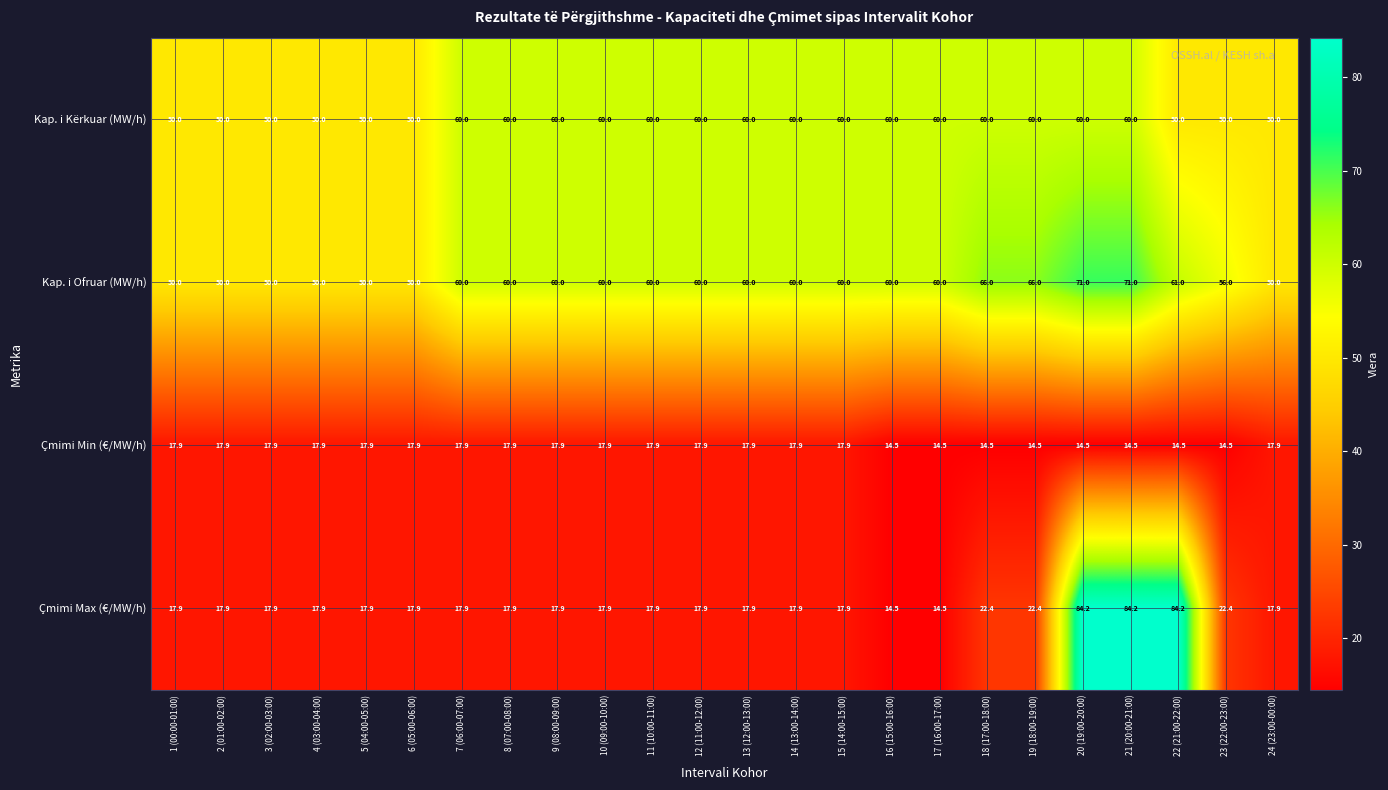

The value of Çmimi Max (€/MW/h) at 18 (17:00-18:00) is 22.4. True or false?

True